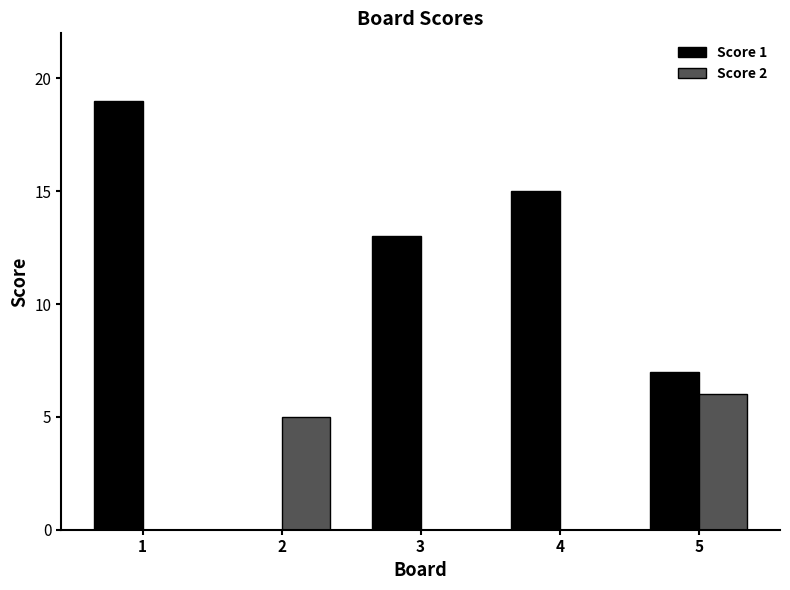

The value of Score 1 at 3 is 22. True or false?

False